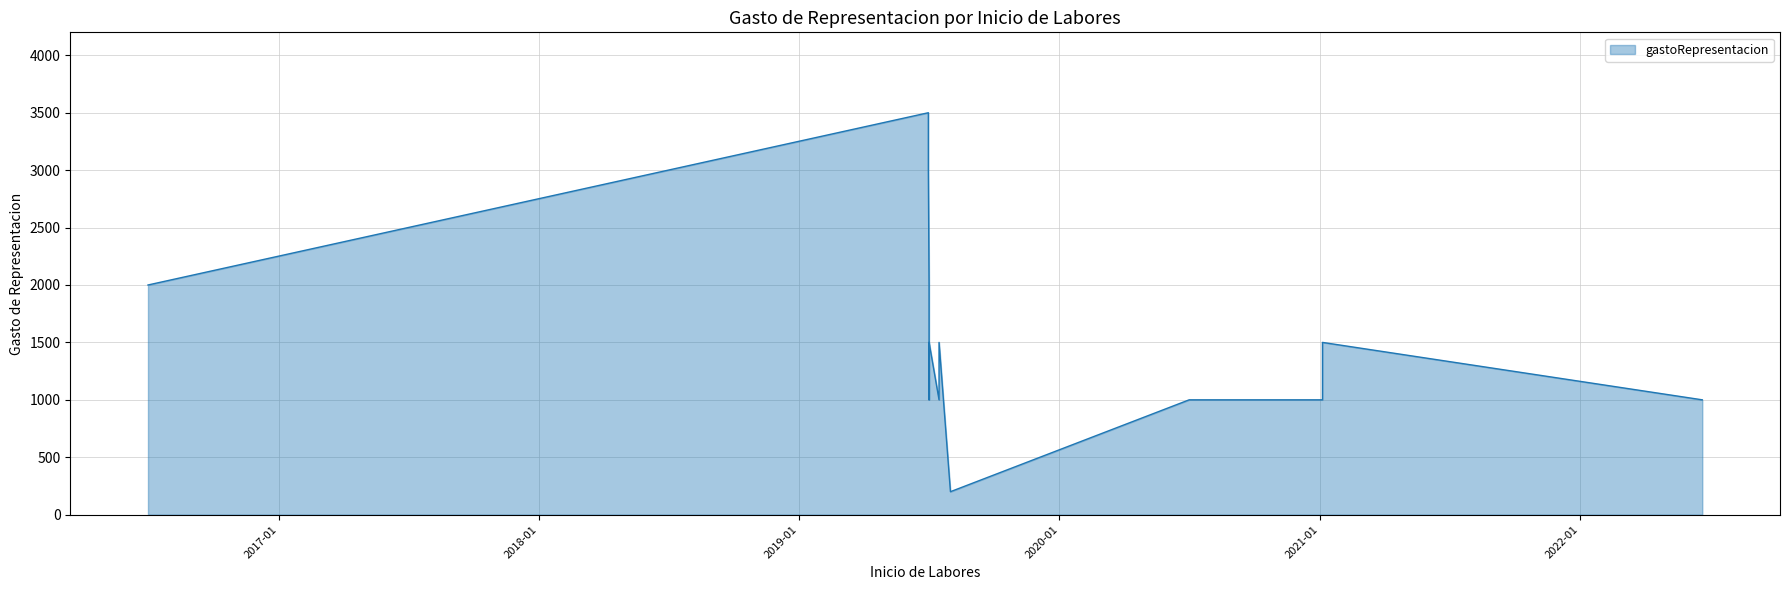

At which category does the data reach its first local peak?

7/1/2019